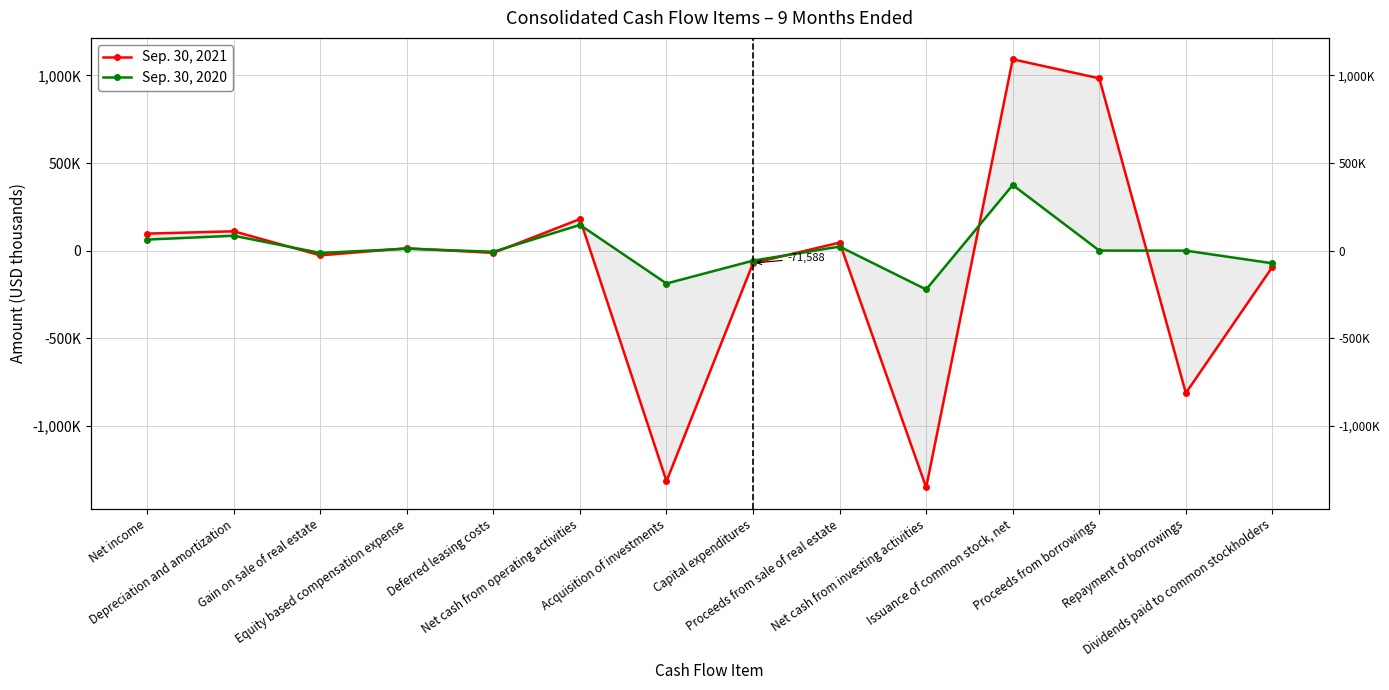

The value of Sep. 30, 2021 at Acquisition of investments is -1316905. True or false?

True